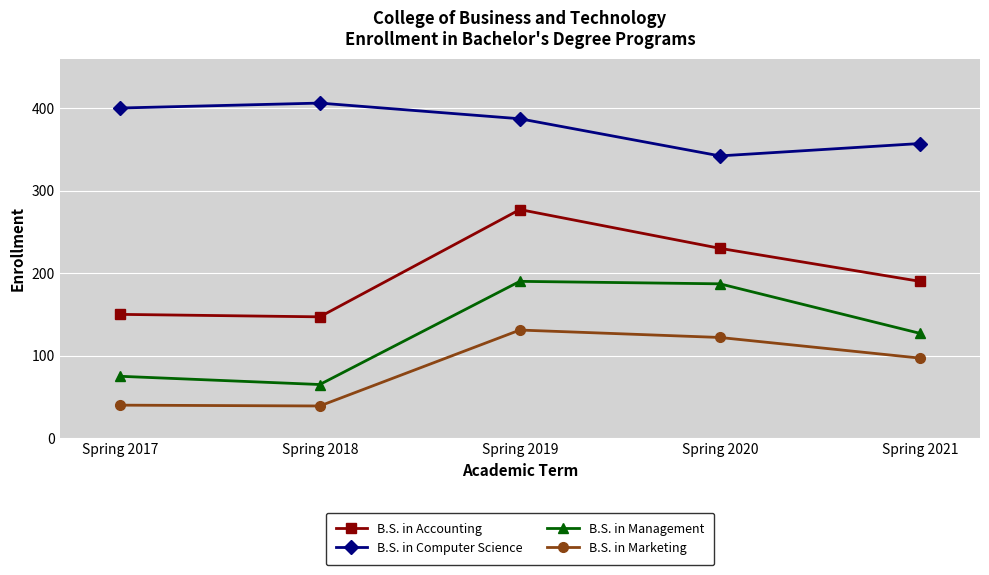

What is the value of the B.S. in Management point at the 5th from the left?

127